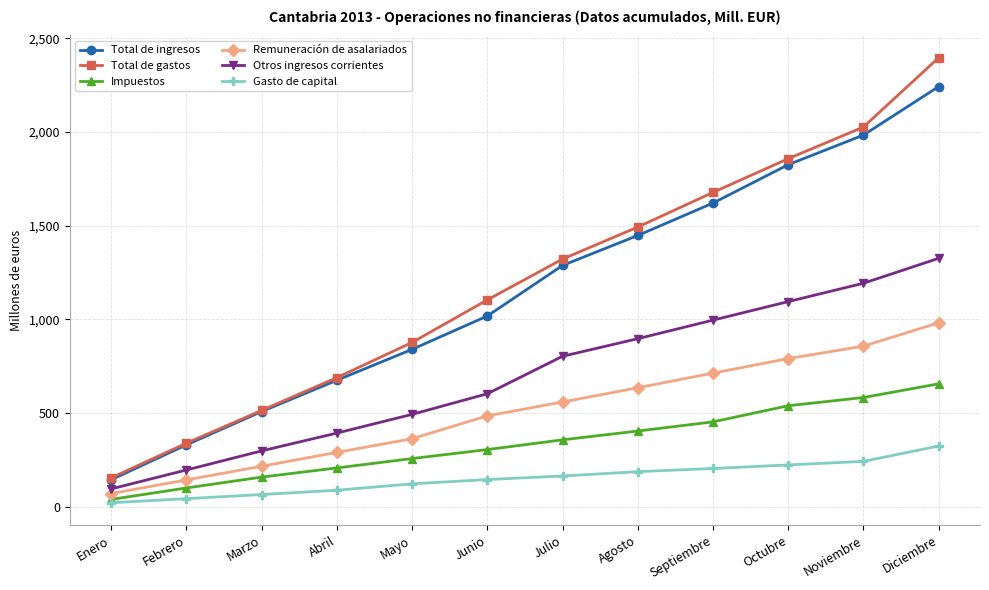

What is the label of the 10th point from the right?

Marzo